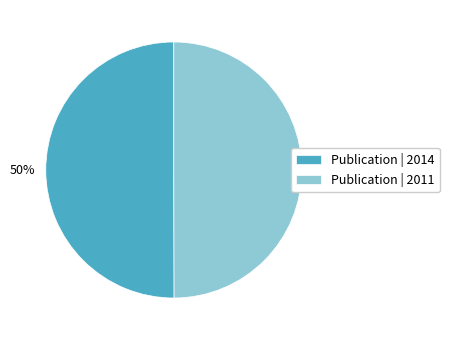

What percentage is the Publication | 2011 slice, to the nearest percent?

50%